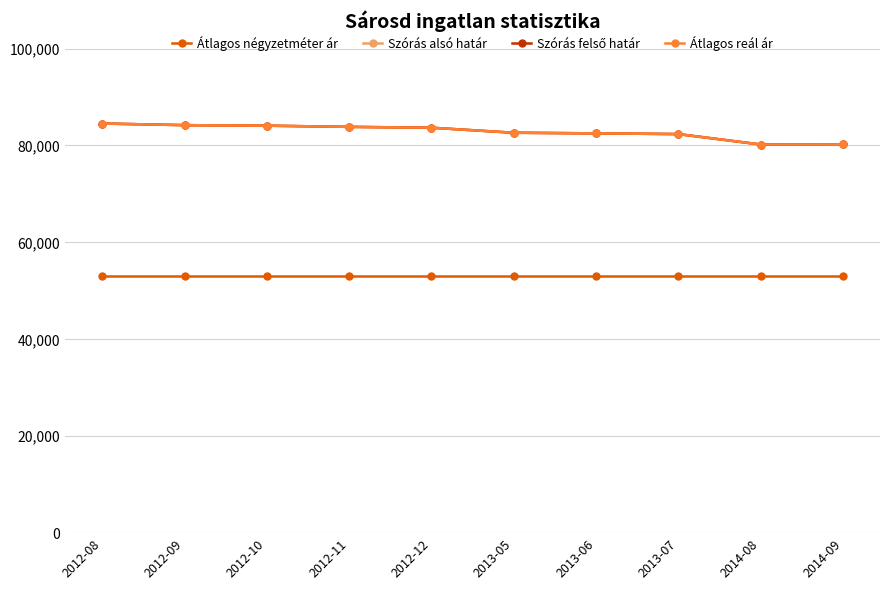

True or false: Szórás alsó határ and Átlagos reál ár cross at least once.

False